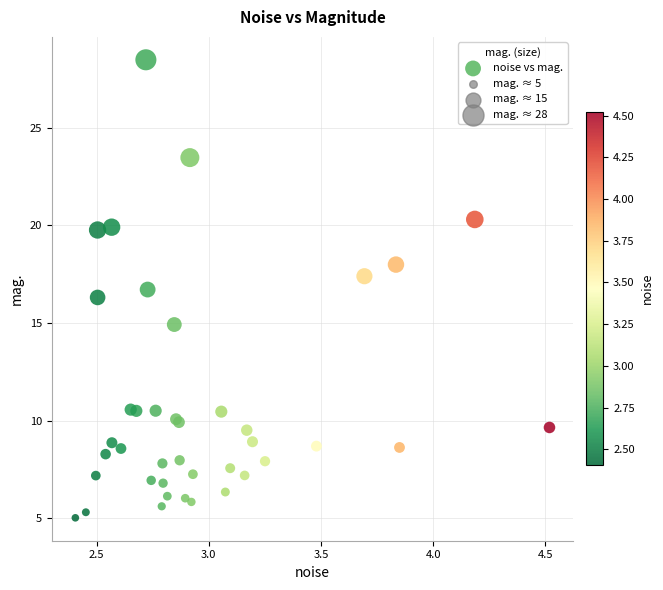

What Y value in the scatter plot is closest to 16?

16.3